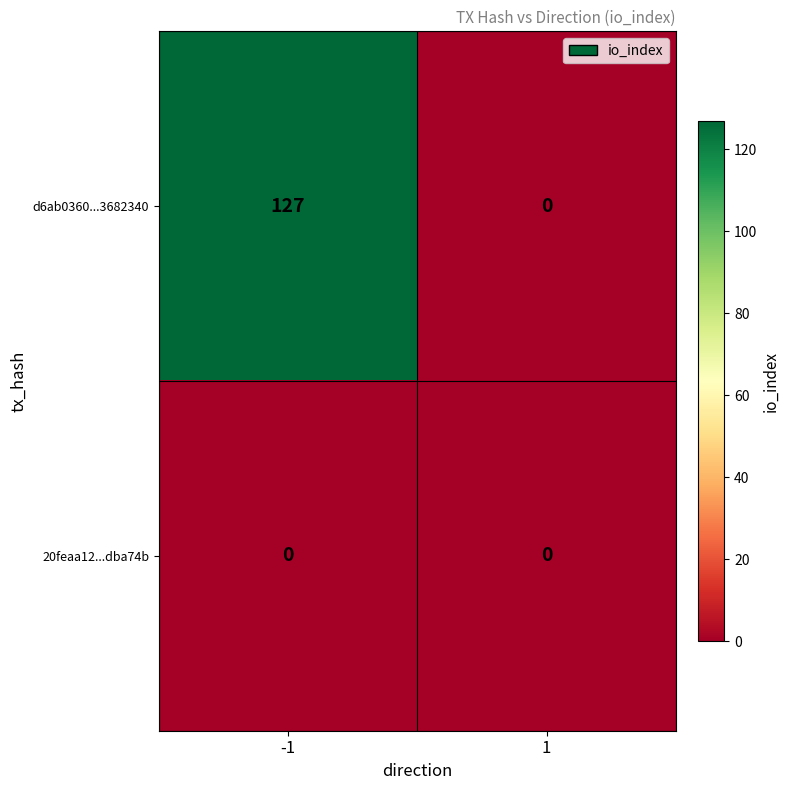

At how many categories does at least one series exceed 36?

1